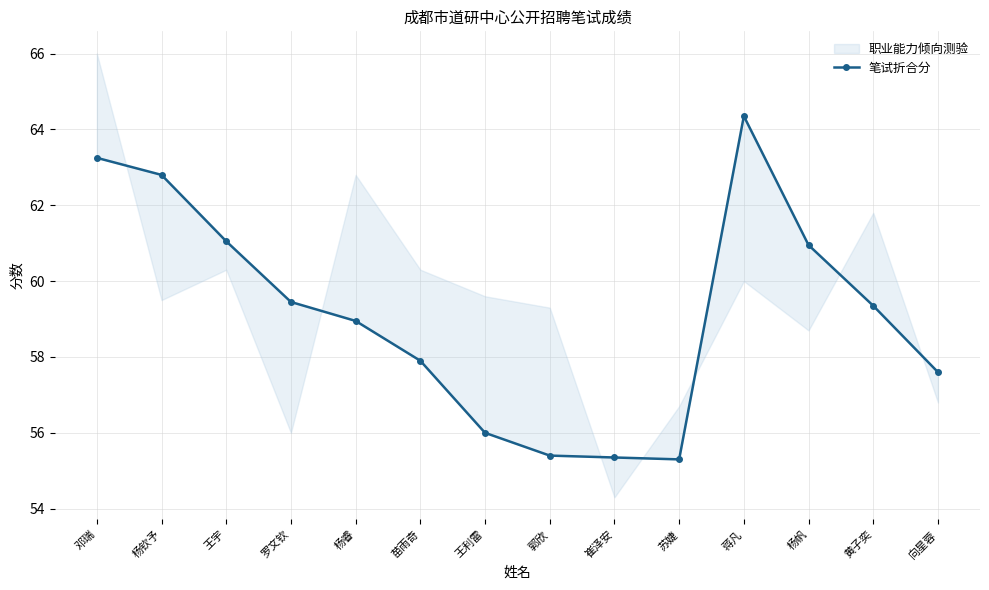

Where does the data first go above 59?

邓瑞